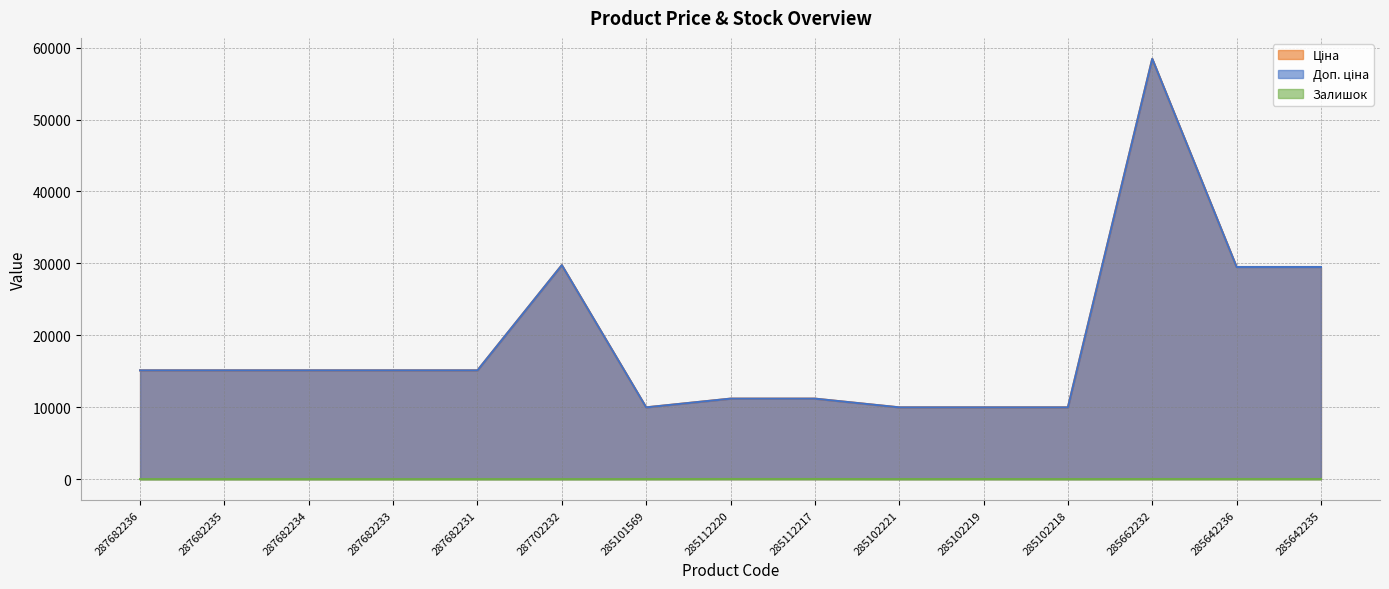

At which category does the chart reach its minimum across all series?

287682236